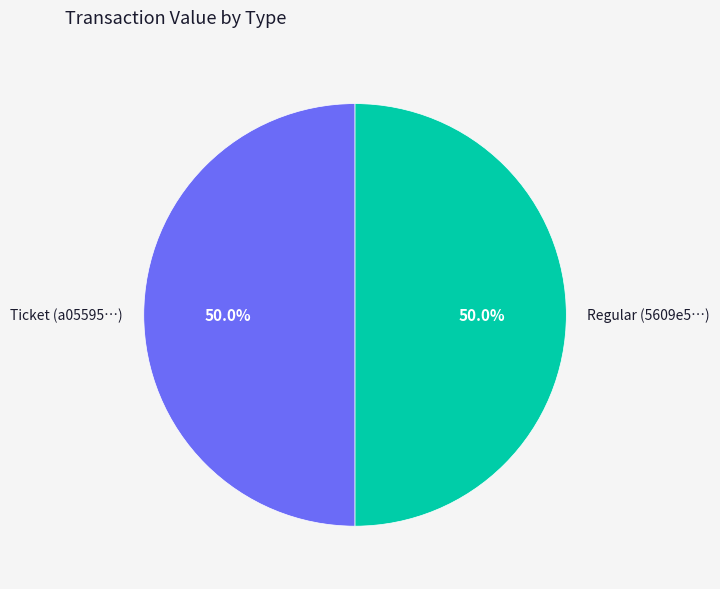

To the nearest percent, what is the difference between the largest and smallest slice percentages?

0%